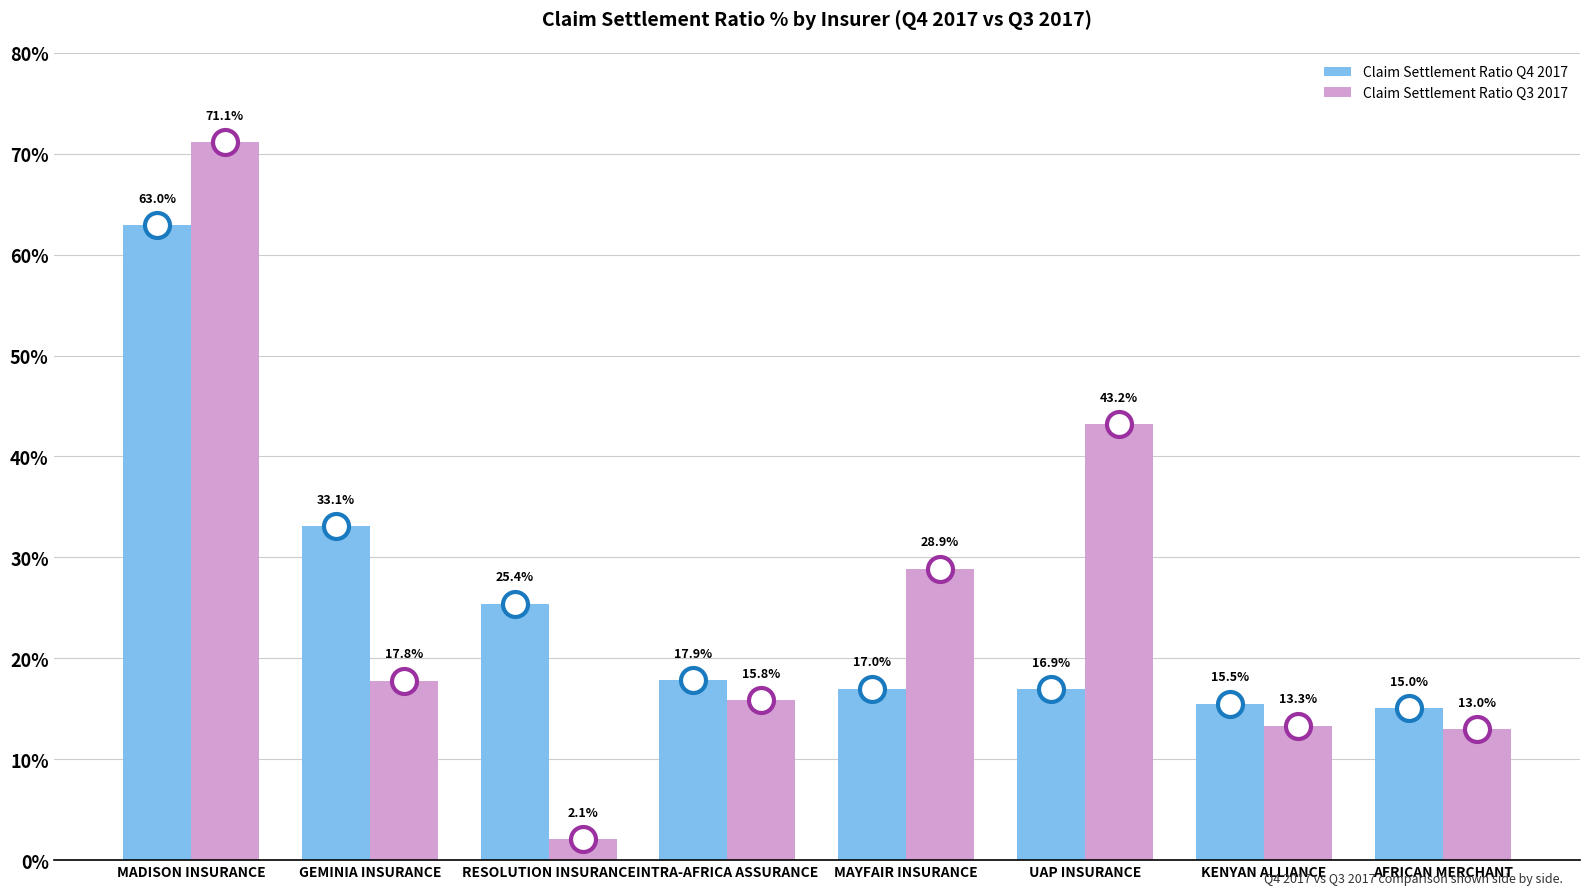

Does the chart contain any negative values?

No